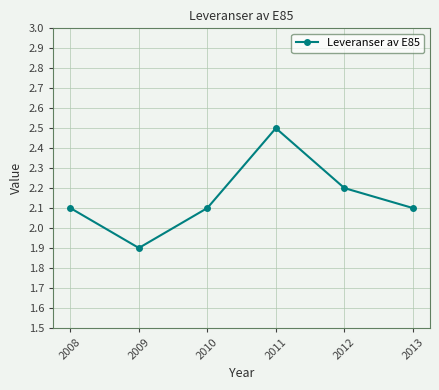

How many distinct data groups are displayed?

1